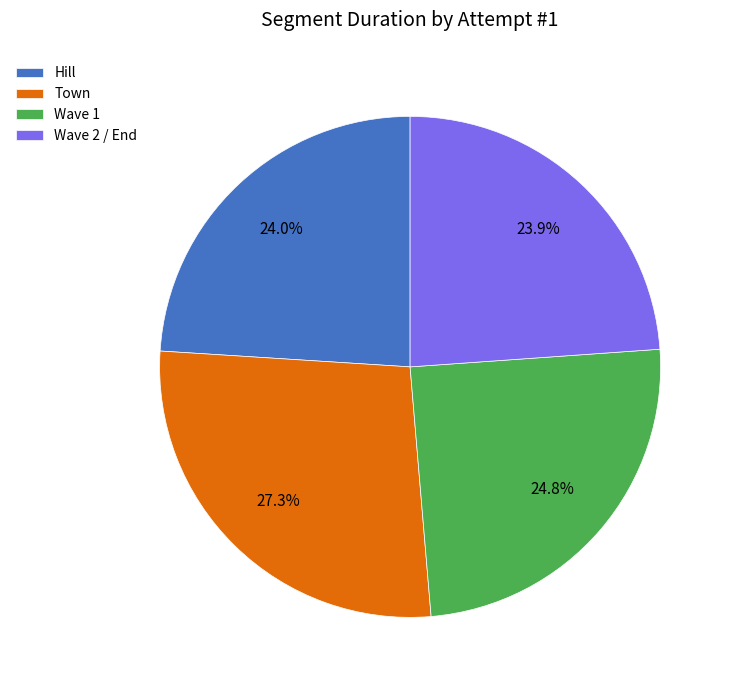

To the nearest percent, what portion does Wave 2 / End represent?

24%